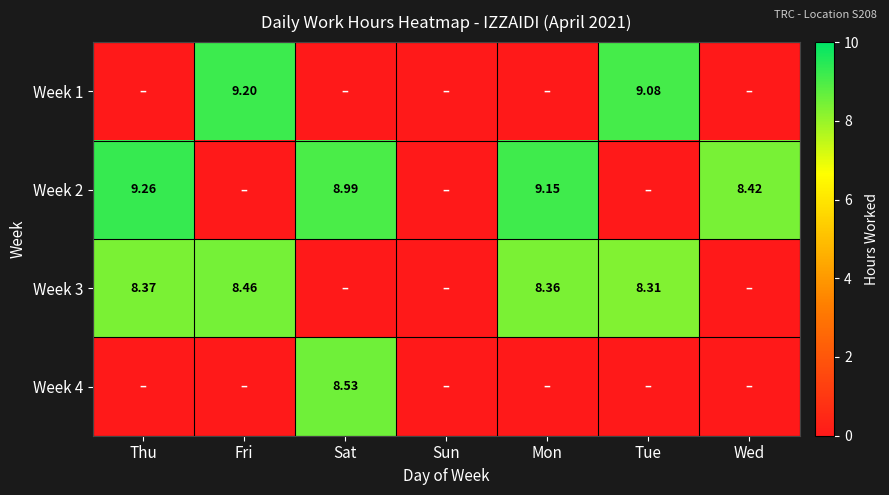

Where is Week 2 nearest to the value 4?

Fri